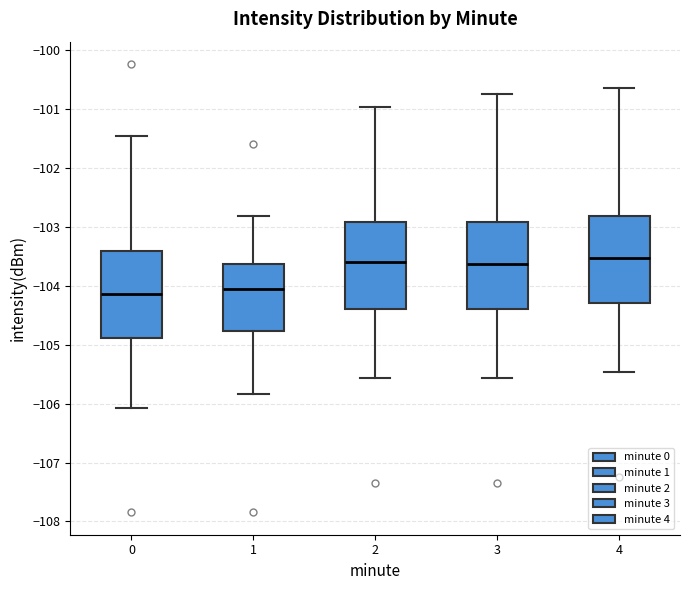

Reading left to right, transcribe this box plot: for each box, give where its median line is, the range the box spans, and where its two whiskers end, as read against the y-axis. The values are not printed on the chart, so give them approximately, as read against the axis.

0: median -104.1, box -104.9 to -103.4, whiskers -106.1 to -101.5
1: median -104.0, box -104.8 to -103.6, whiskers -105.8 to -102.8
2: median -103.6, box -104.4 to -102.9, whiskers -105.6 to -101.0
3: median -103.6, box -104.4 to -102.9, whiskers -105.6 to -100.7
4: median -103.5, box -104.3 to -102.8, whiskers -105.5 to -100.6